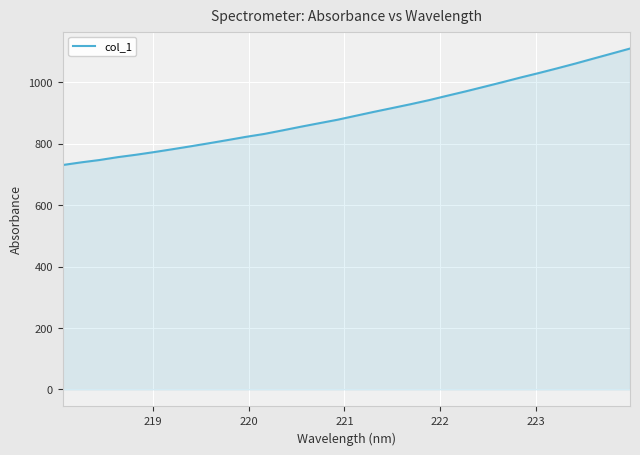

What is the difference between the maximum and minimum values?

379.2